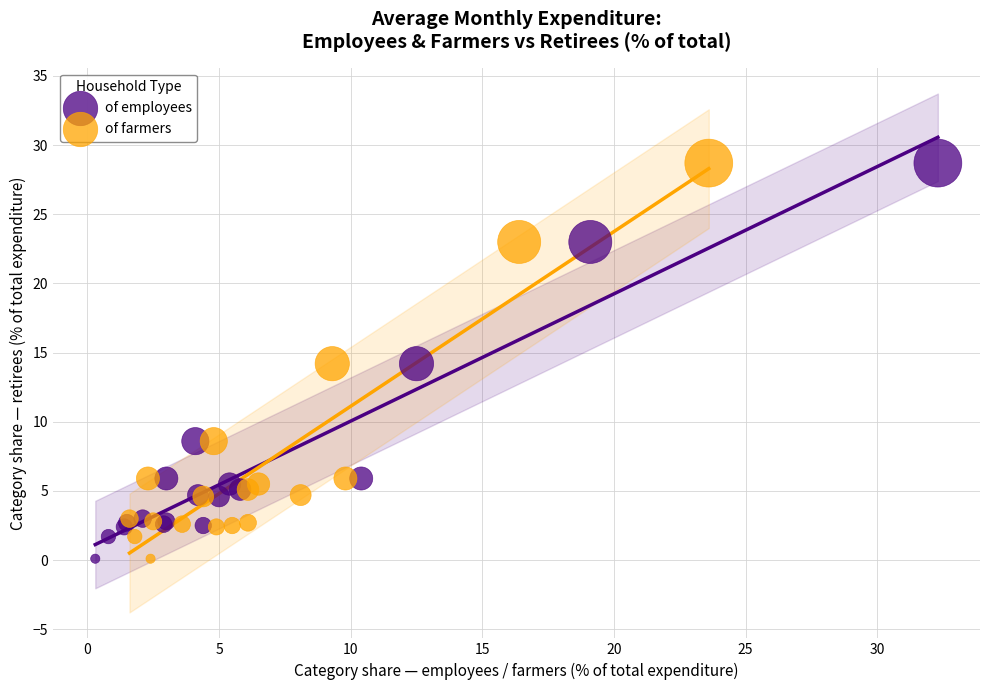

What are all the series names shown in the legend?

of employees, of farmers